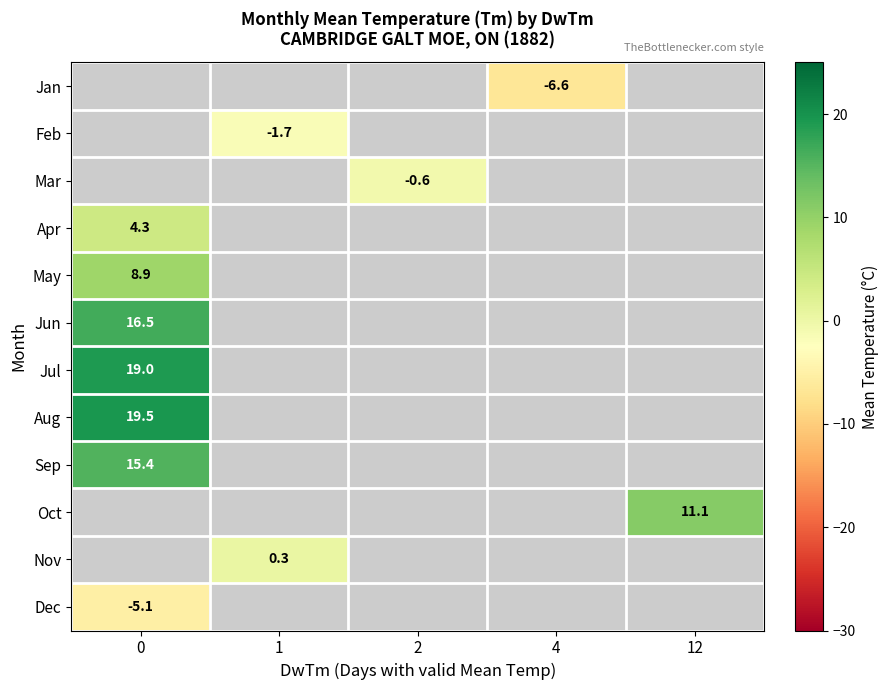

Which label corresponds to the smallest value in the chart?

4